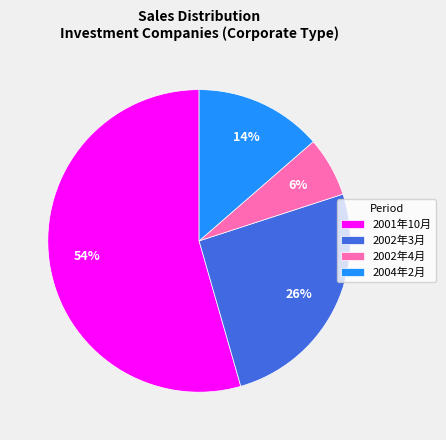

To the nearest percent, what portion does 2002年3月 represent?

26%